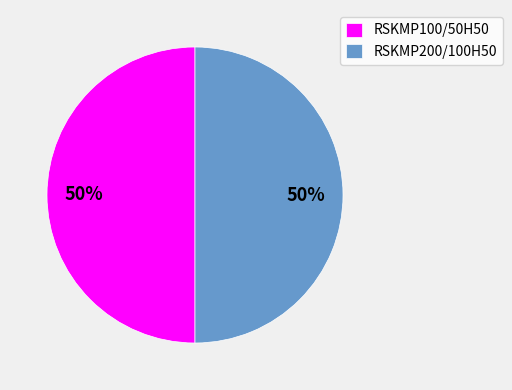

What is the ratio of the value at RSKMP100/50H50 to the value at RSKMP200/100H50?

1.0